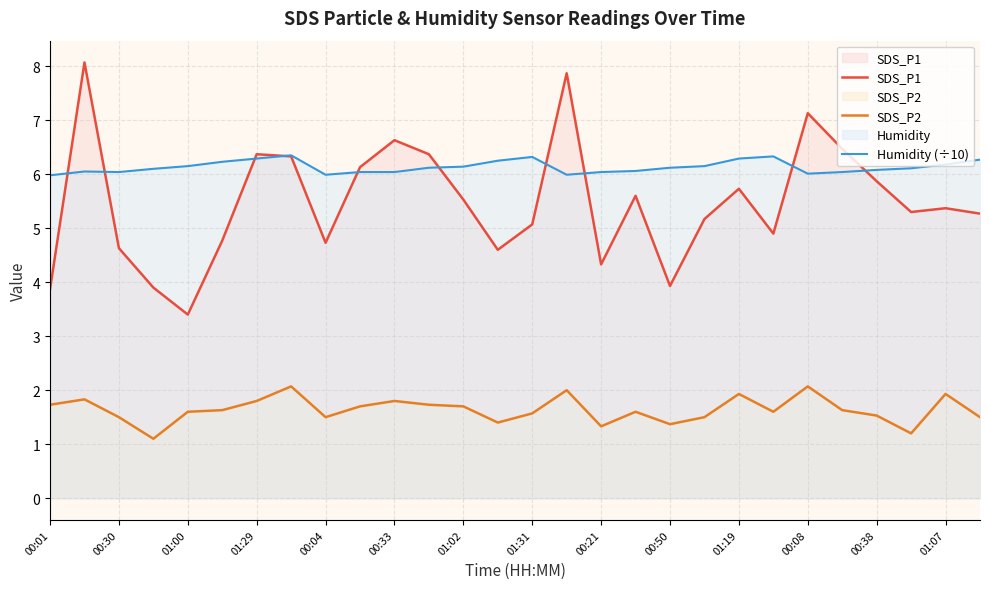

The value of SDS_P1 at 00:30 is 4.6. True or false?

True